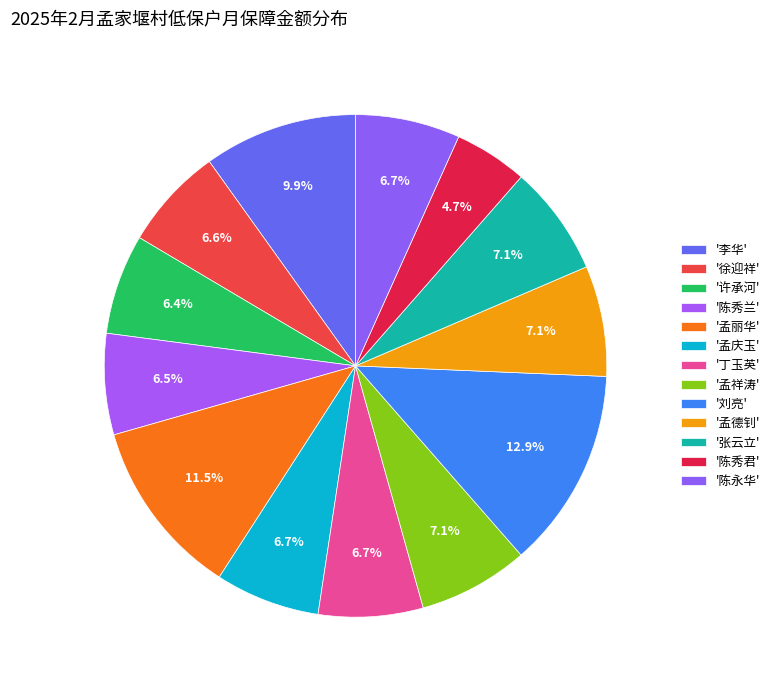

To the nearest percent, what is the difference between the largest and smallest slice percentages?

8%